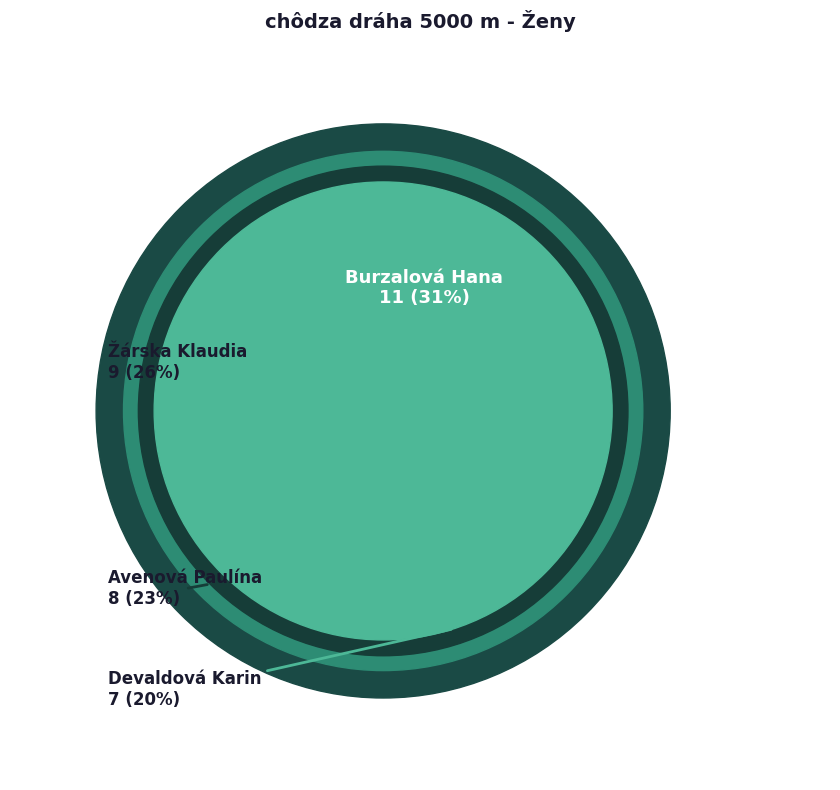

To the nearest percent, what is the difference between the Burzalová Hana and Devaldová Karin slice percentages?

11%